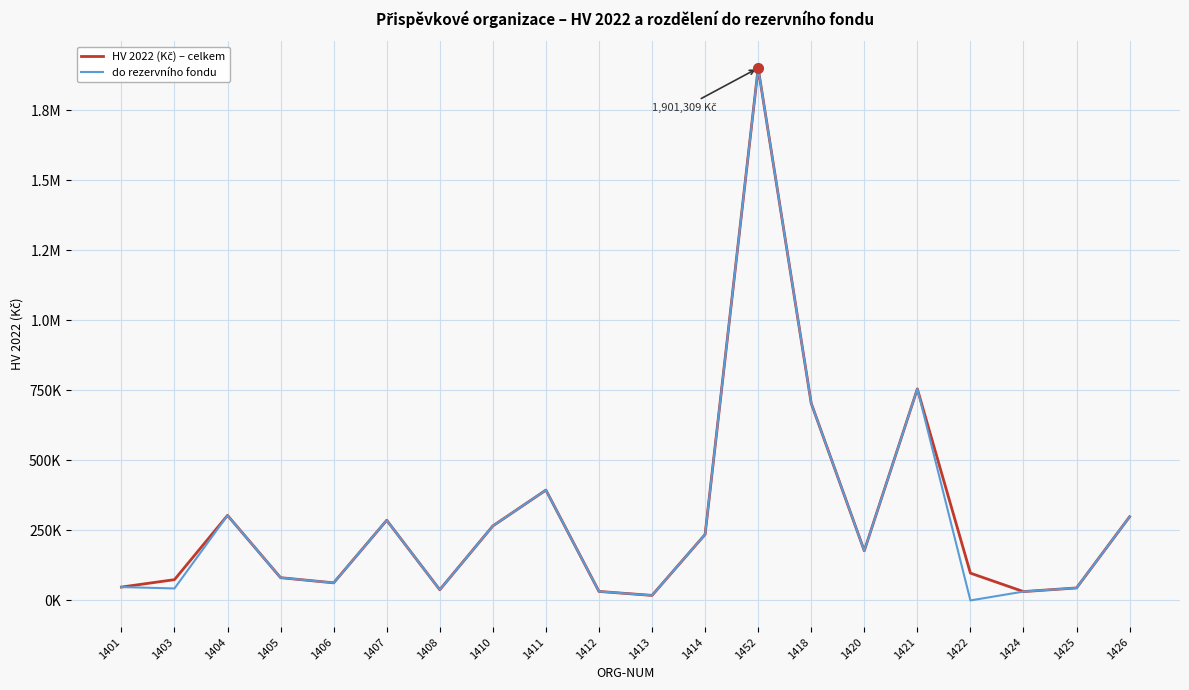

Does the chart have visible grid lines?

Yes